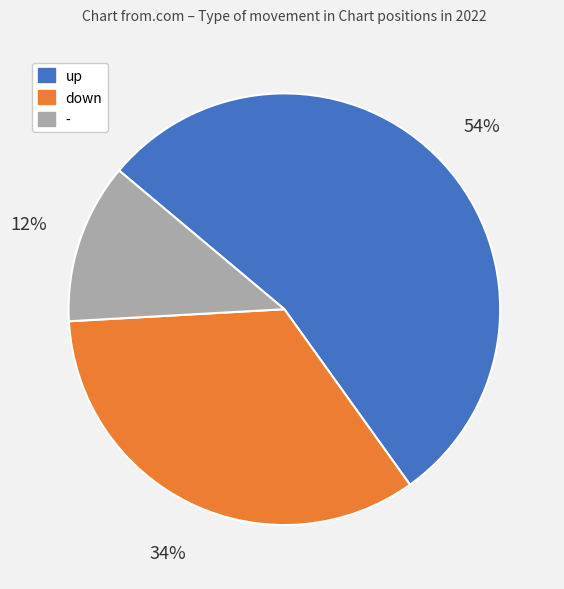

To the nearest percent, what portion does up represent?

54%